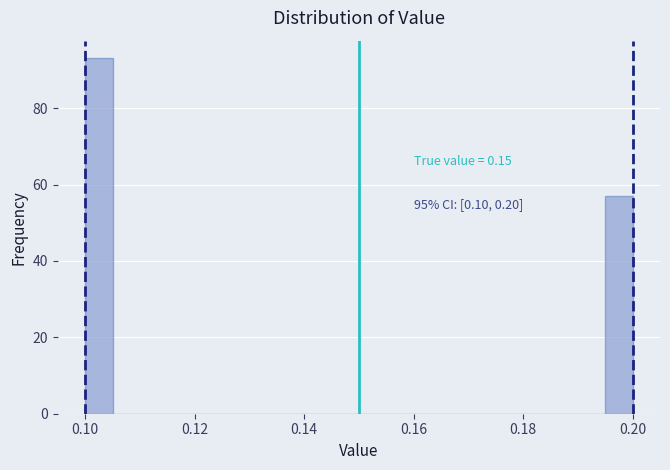

Around what value on the x-axis is the tallest bar? Give the approximate position of its centre, as read against the axis.

0.102